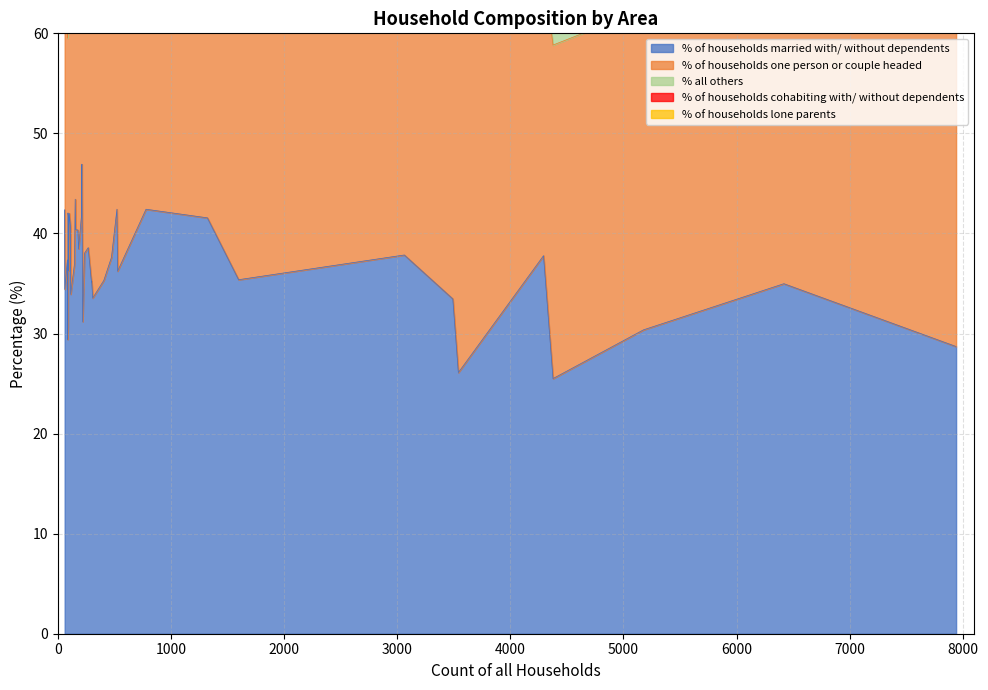

Rank the series by their maximum value, from highest to lowest.

% of households one person or couple headed, % of households married with/ without dependents, % all others, % of households cohabiting with/ without dependents, % of households lone parents